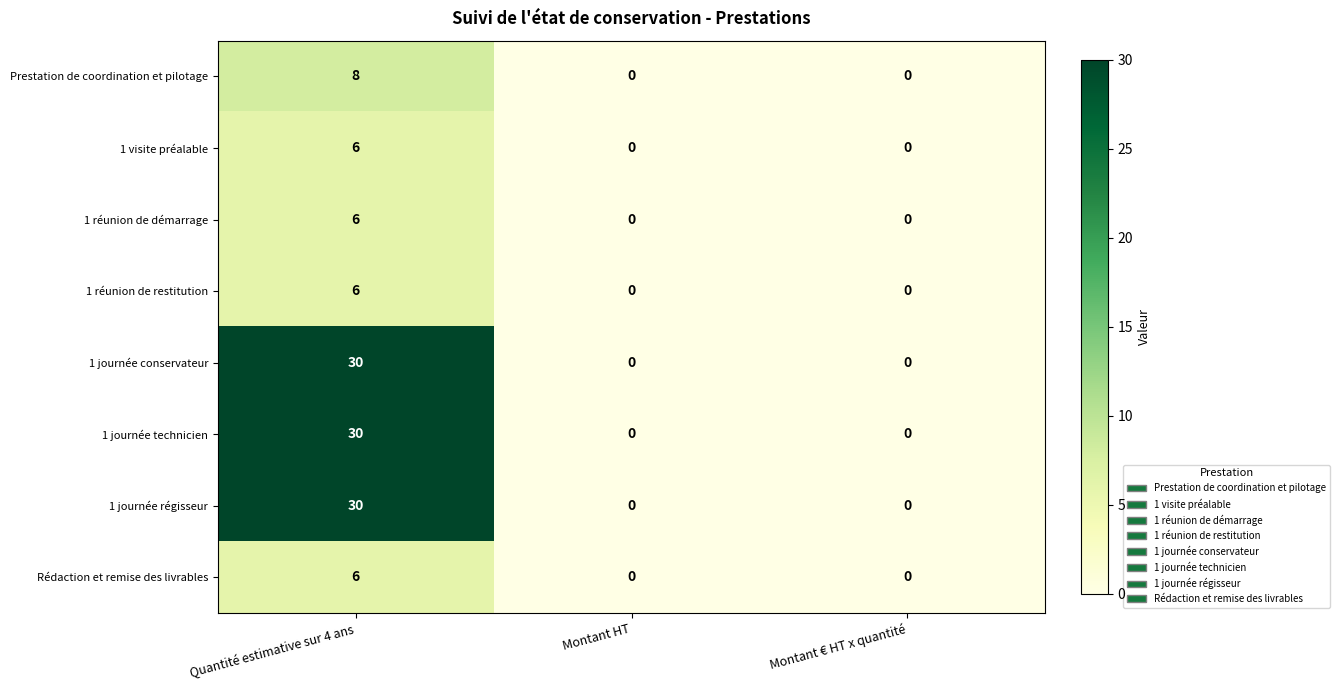

Read the 1 journée conservateur value at Quantité estimative sur 4 ans, to the nearest 5.

30